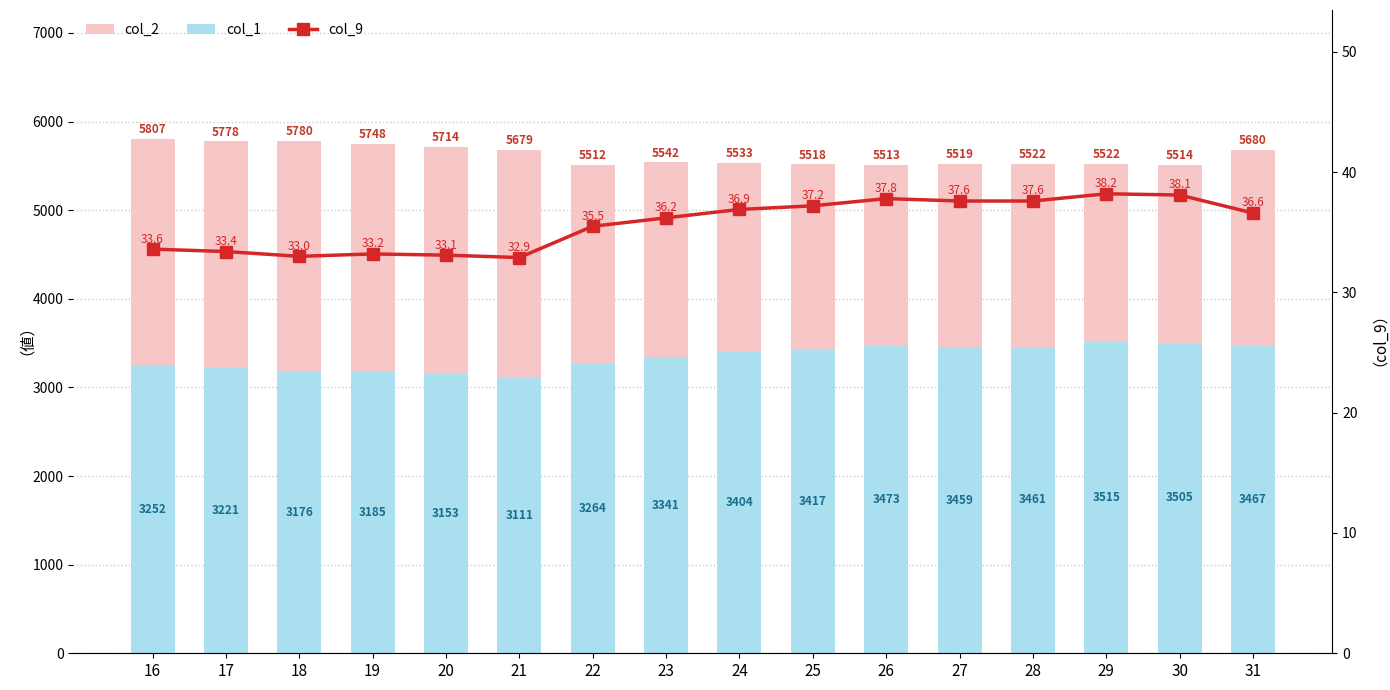

Which series has the largest total across all categories?

col_2